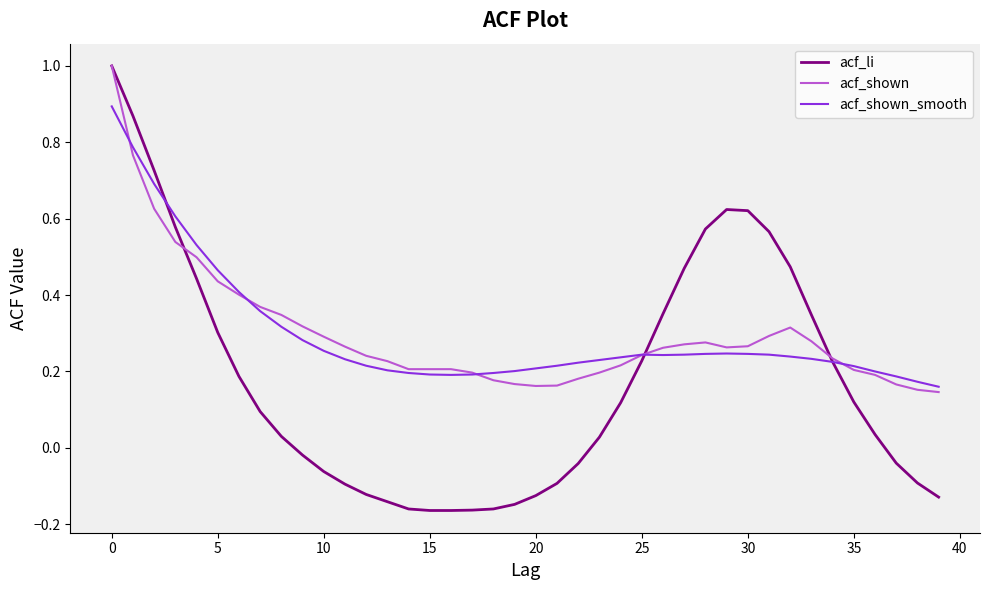

What is the maximum value shown in the chart?

1.0